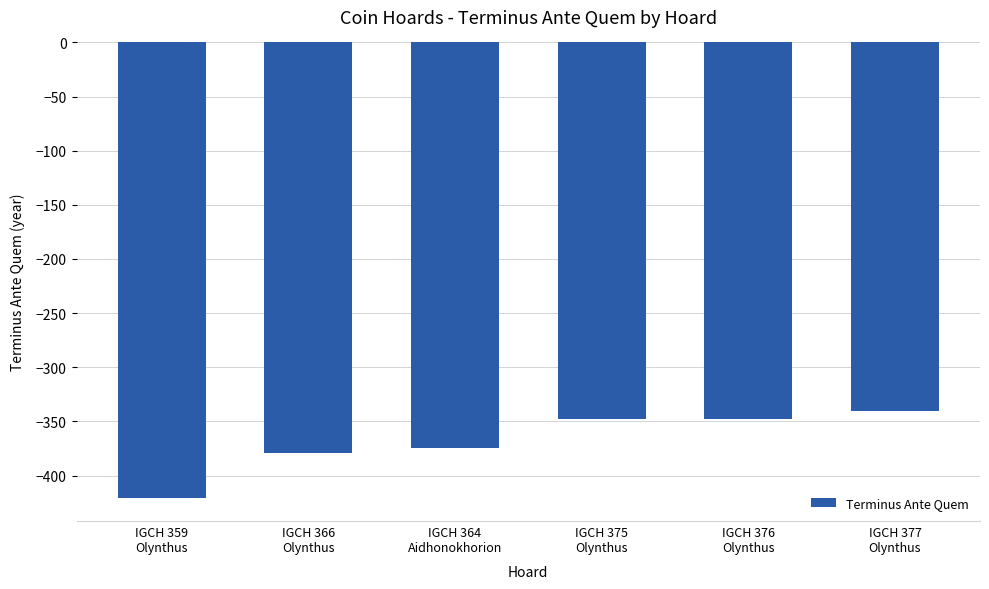

At which label is the value closest to -380?

IGCH 366
Olynthus